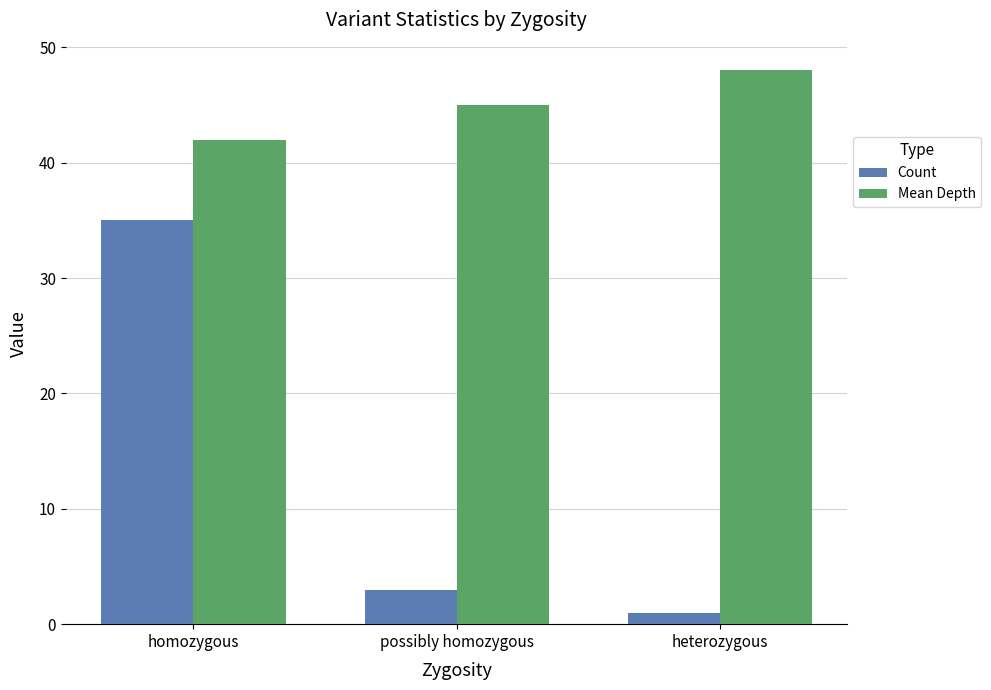

What is the average value of the Count series?

13